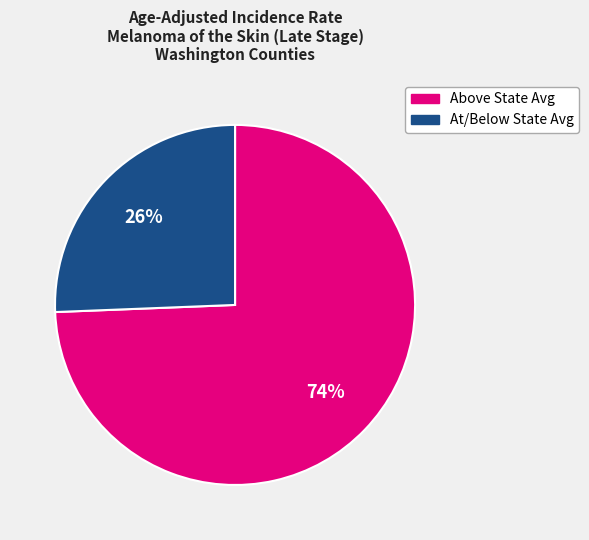

How many slices are in this pie chart?

2